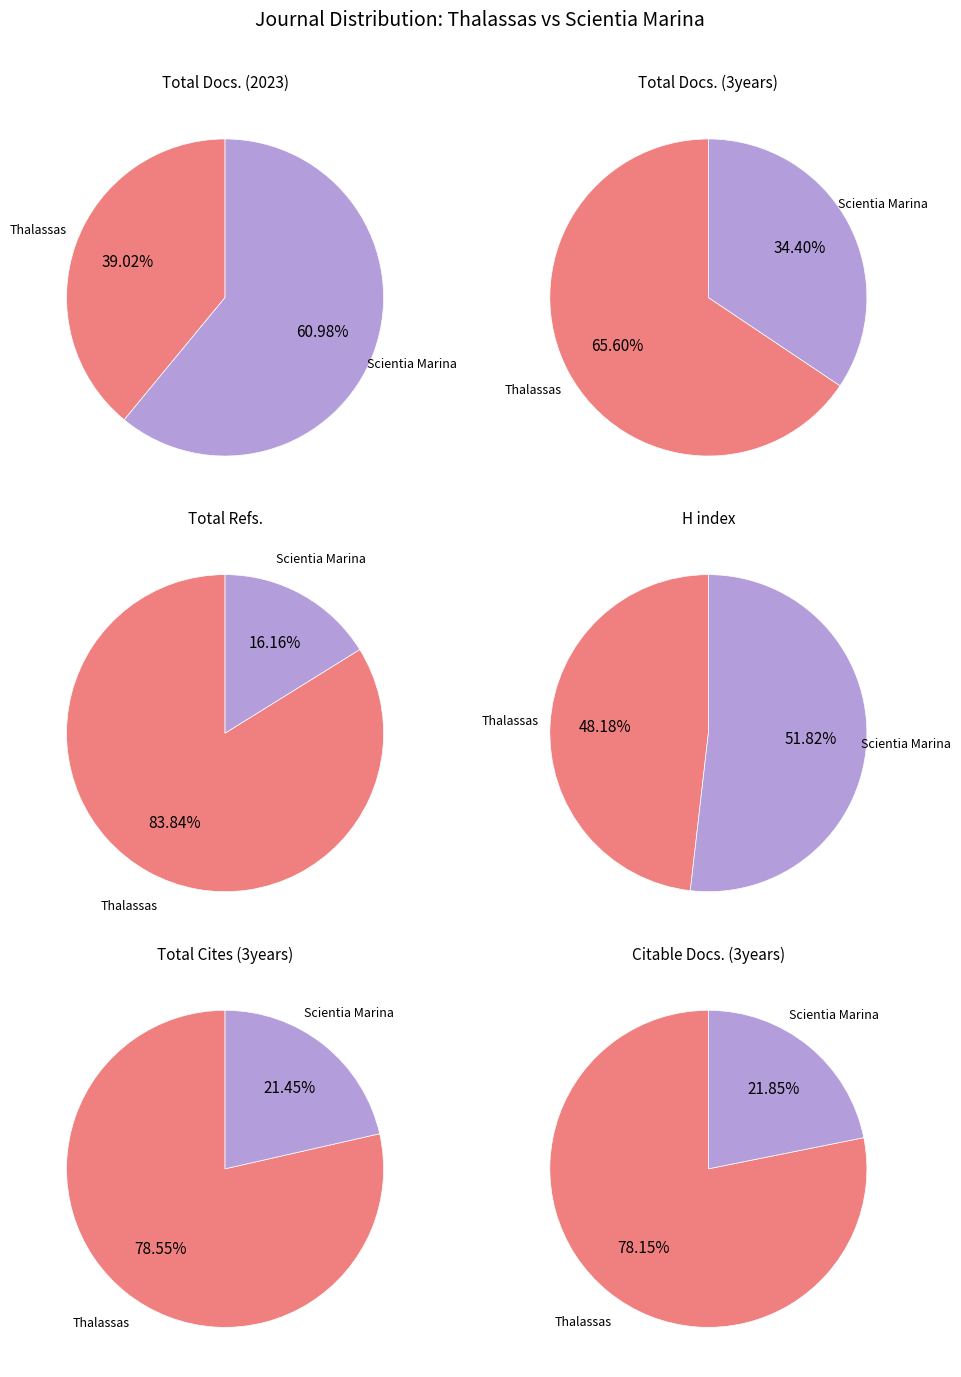

Which has a higher value, Thalassas or Scientia Marina?

Scientia Marina